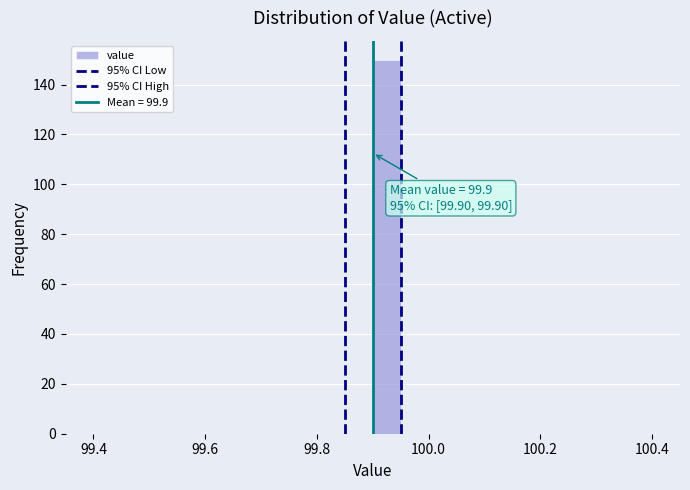

Read against the x-axis, roughly where is the centre of the tallest bar?

99.92